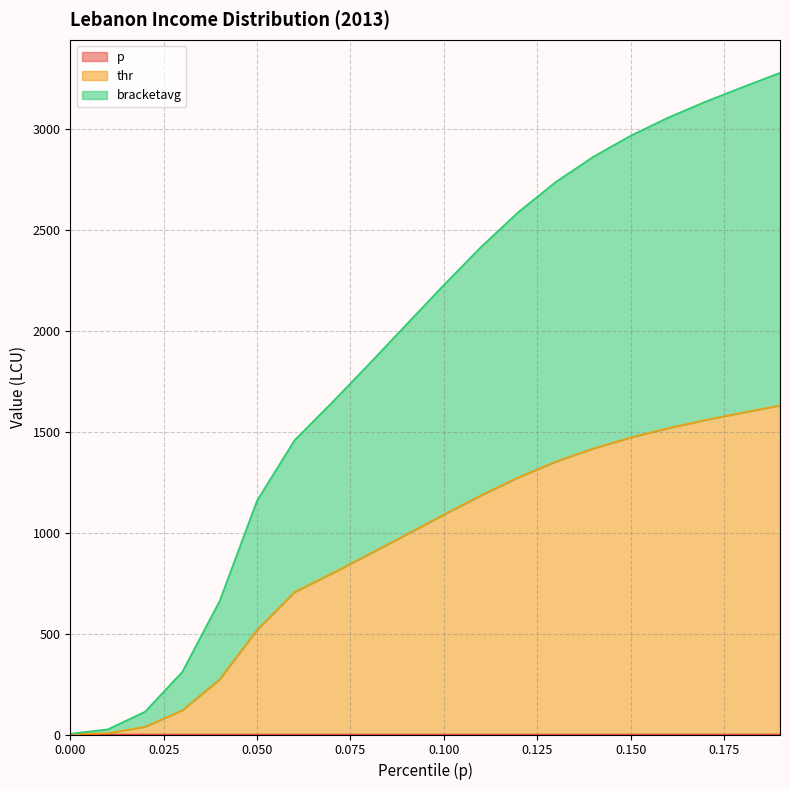

At which category is the sum across all series the highest?

0.19